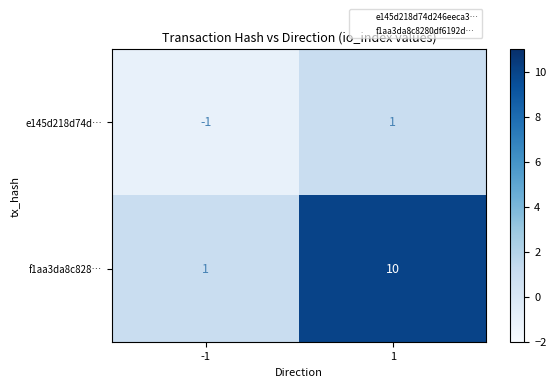

At 1, list the series in order from smallest to largest.

e145d218d74d…, f1aa3da8c828…